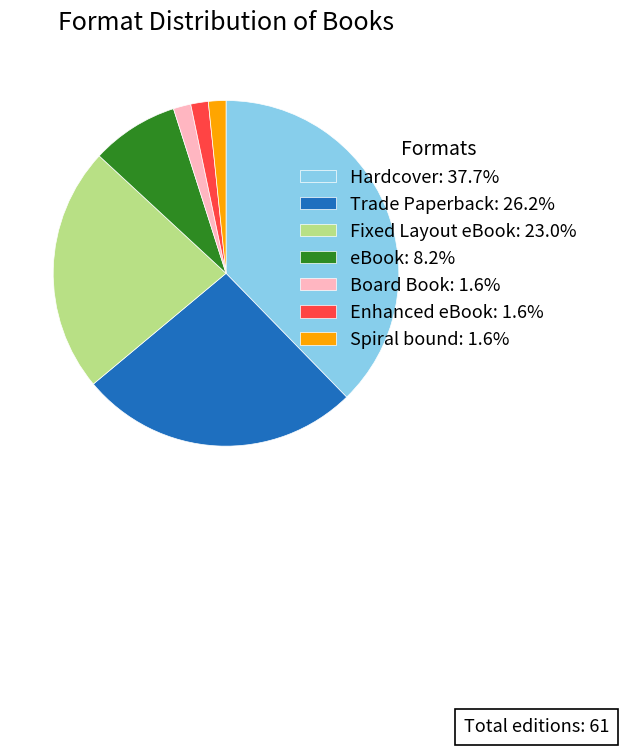

Approximately how many times larger is the value at Trade Paperback: 26.2% compared to Enhanced eBook: 1.6%?

16.0